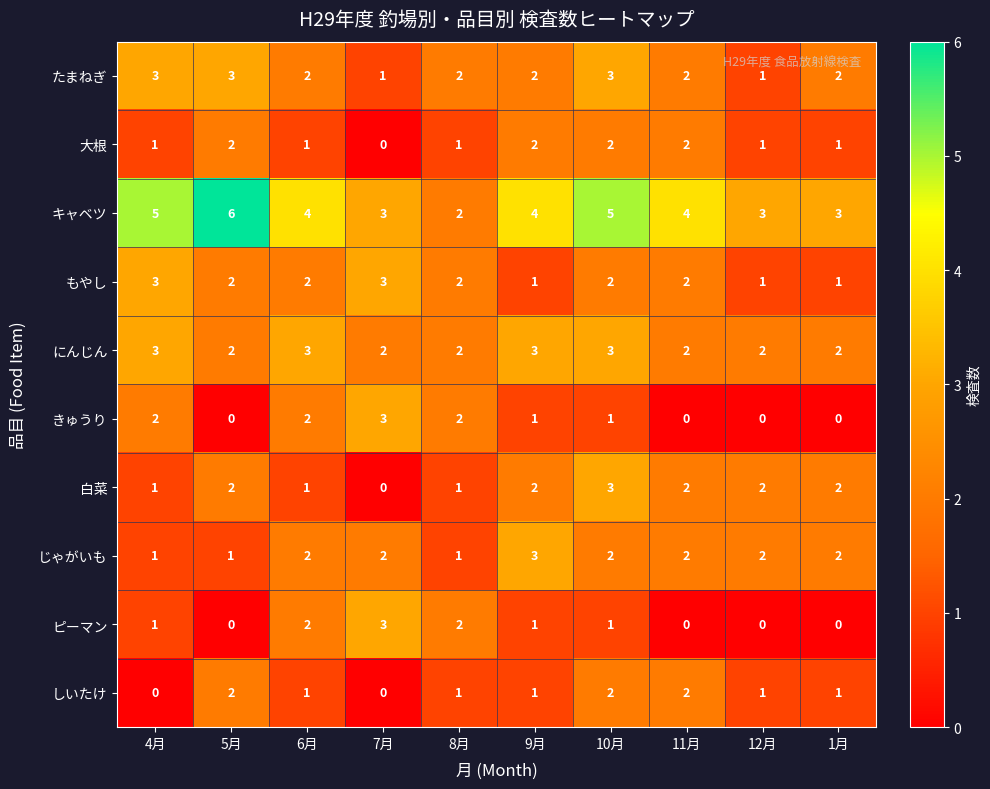

True or false: キャベツ has a value of 3 at 1月.

True